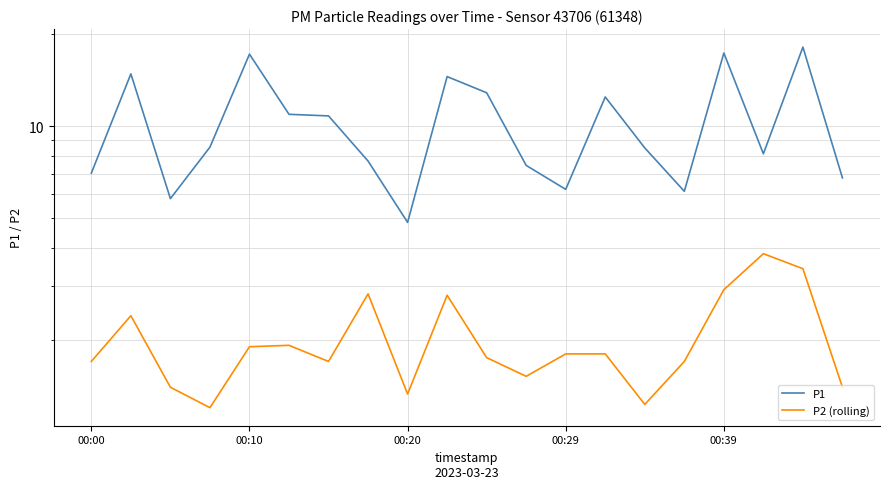

Which series has the largest range (max minus min)?

P1